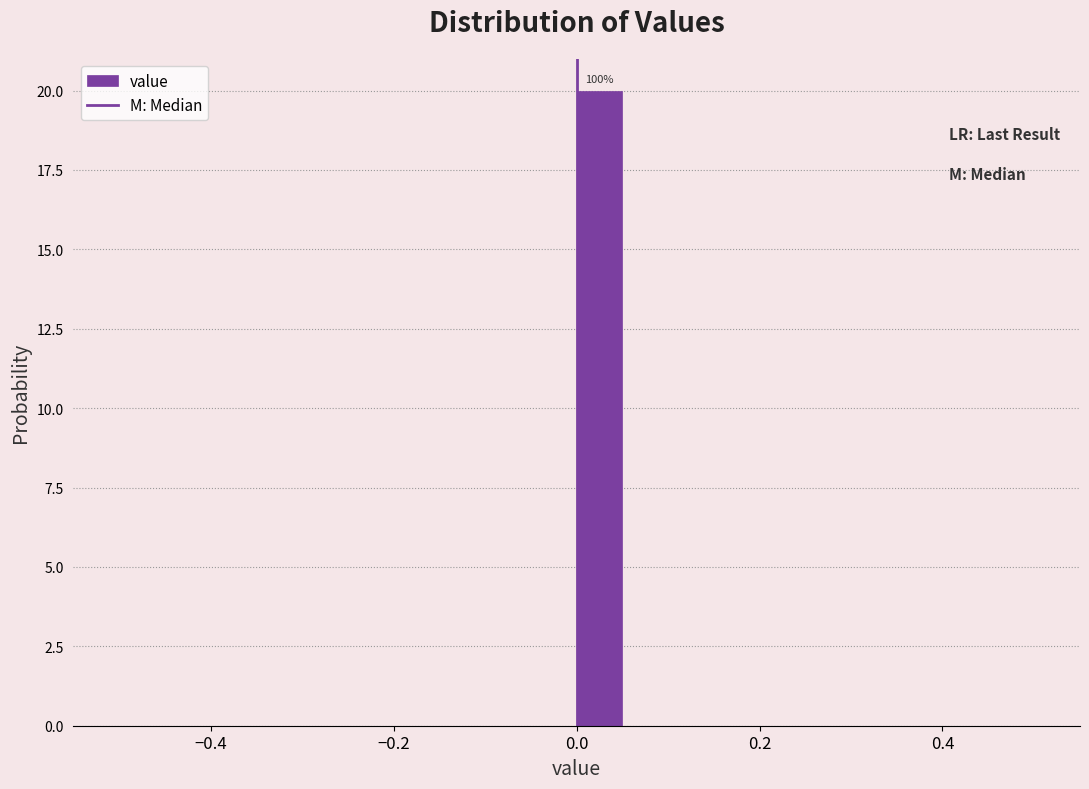

Read against the x-axis, roughly where is the centre of the tallest bar?

0.02